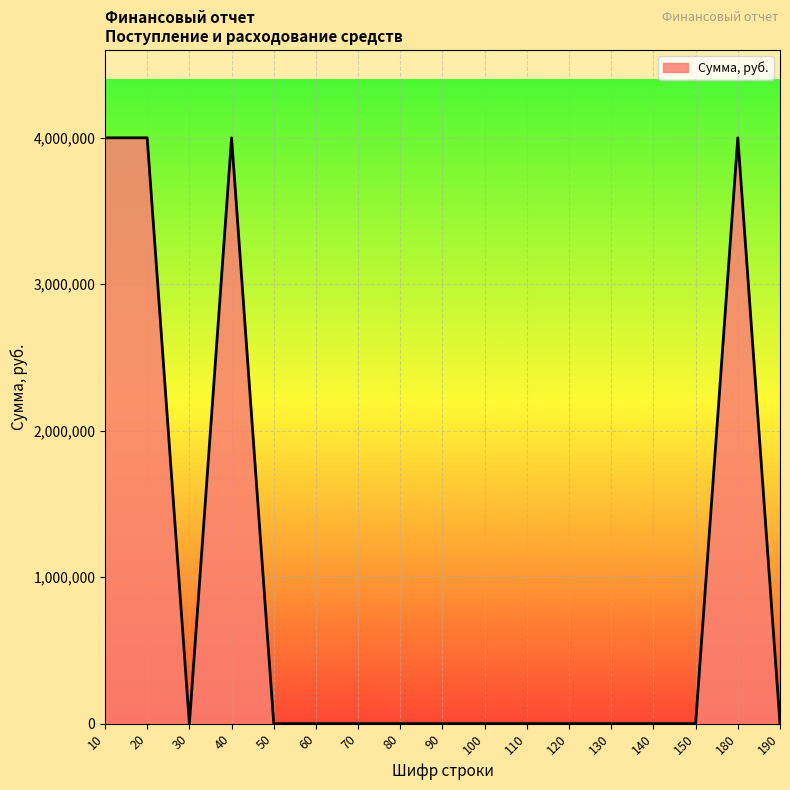

What is the maximum value shown in the chart?

4000000